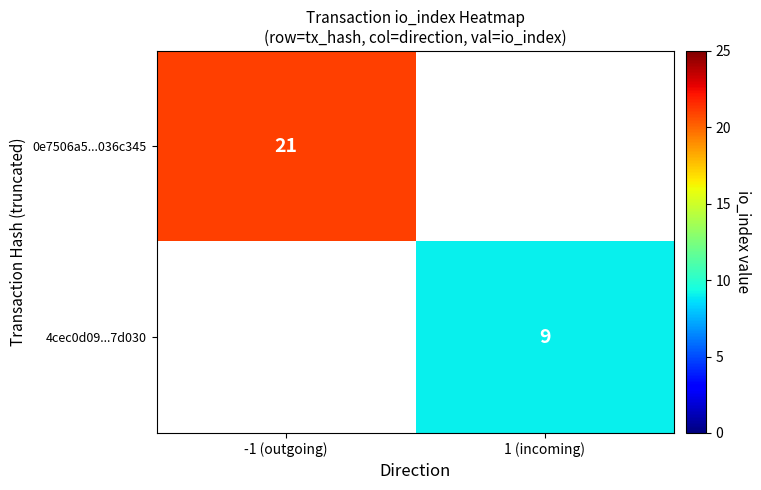

Is it true that 0e7506a5...036c345 equals 33 at -1 (outgoing)?

False